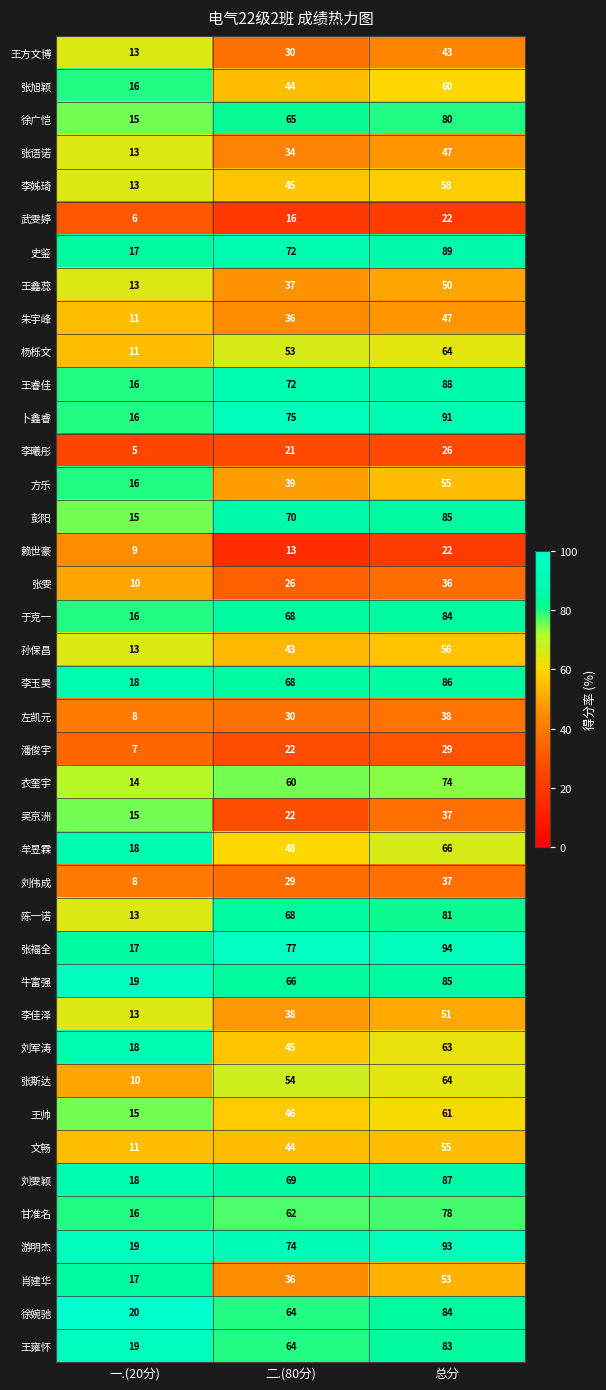

The 文畅 series shows 26 at 二.(80分). True or false?

False